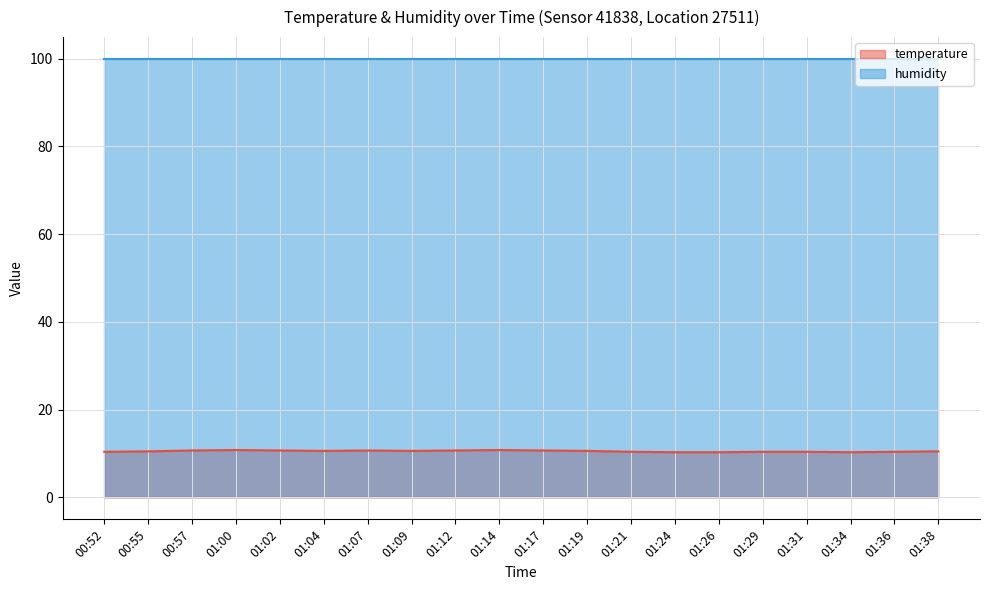

What is the maximum value shown in the chart?

99.9